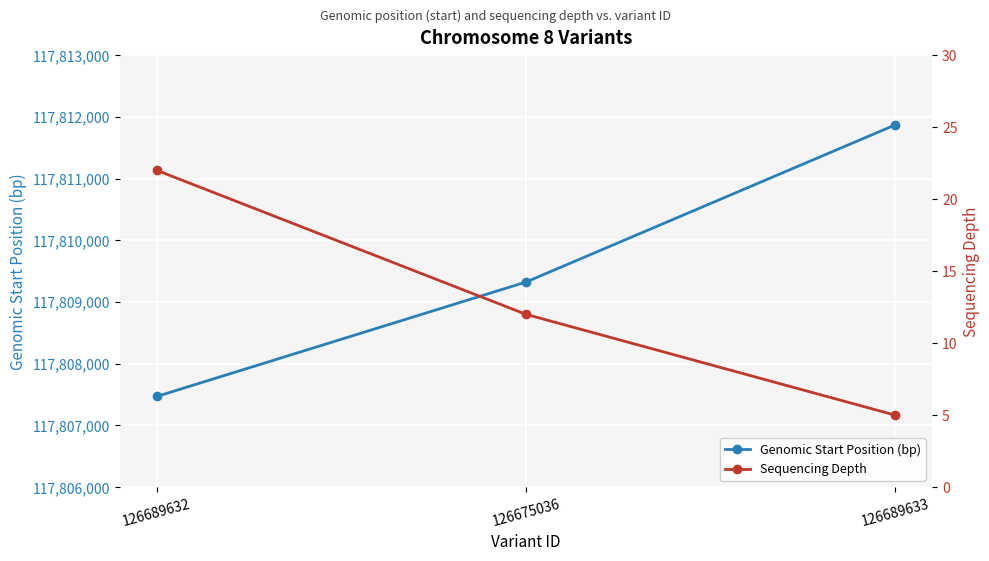

How many lines are shown in the chart?

2